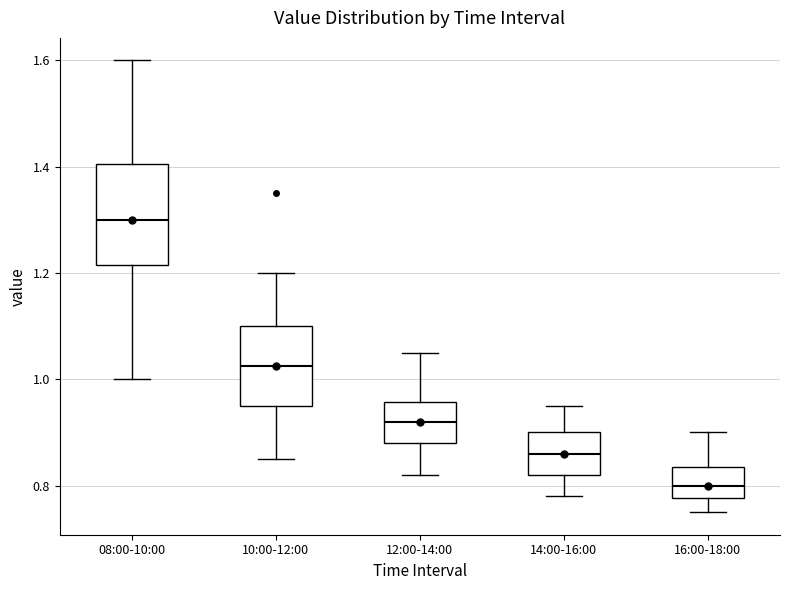

Reading left to right, transcribe this box plot: for each box, give where its median line is, the range the box spans, and where its two whiskers end, as read against the y-axis. The values are not printed on the chart, so give them approximately, as read against the axis.

08:00-10:00: median 1.30, box 1.22 to 1.40, whiskers 1.00 to 1.60
10:00-12:00: median 1.02, box 0.96 to 1.10, whiskers 0.86 to 1.20
12:00-14:00: median 0.92, box 0.88 to 0.96, whiskers 0.82 to 1.06
14:00-16:00: median 0.86, box 0.82 to 0.90, whiskers 0.78 to 0.96
16:00-18:00: median 0.80, box 0.78 to 0.84, whiskers 0.76 to 0.90